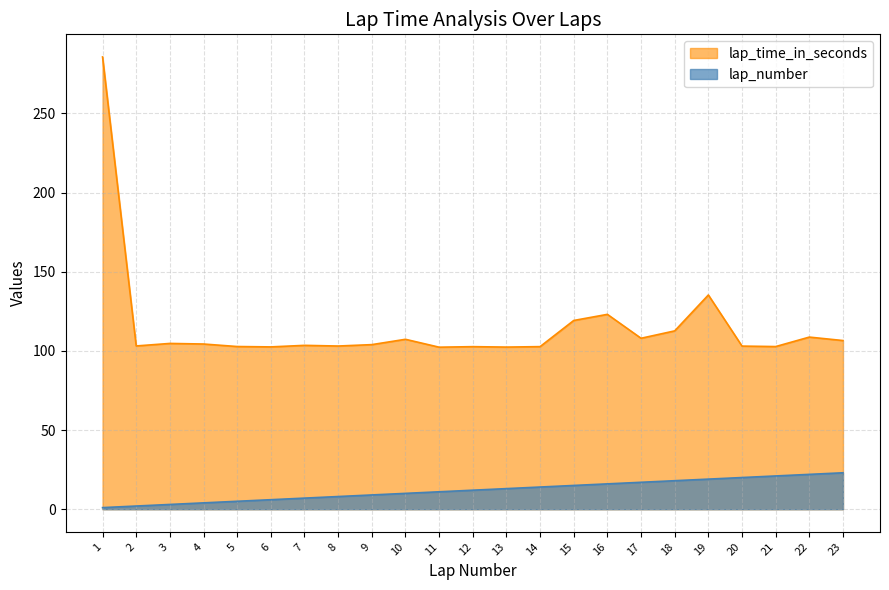

Read the lap_number value at 12.

12.0